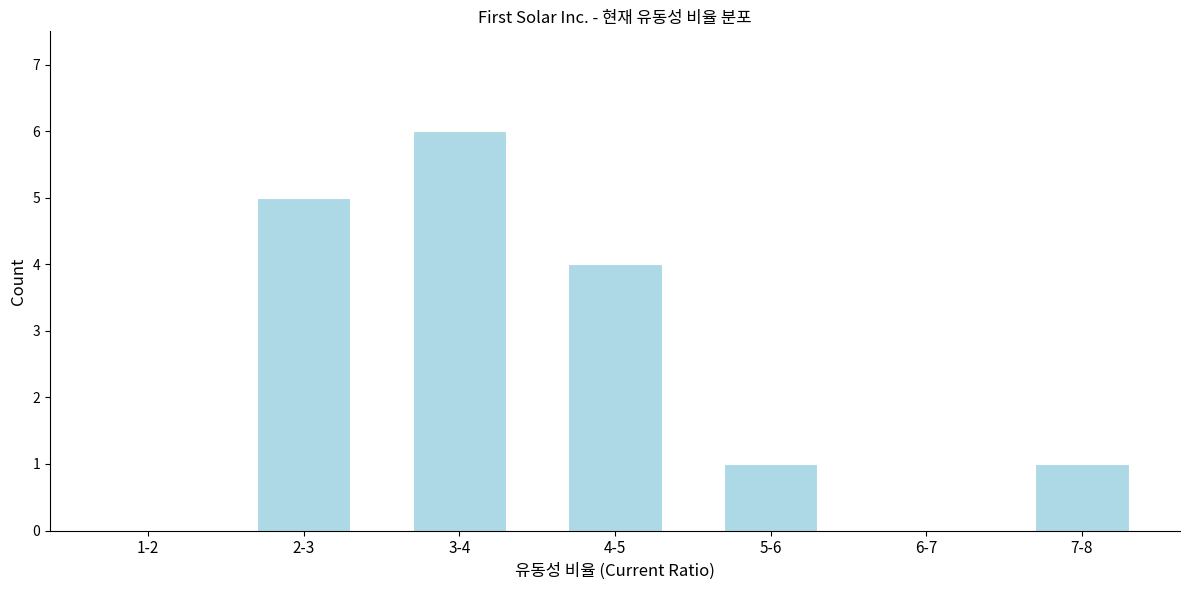

Reading left to right, extract all data points from this chart.

1-2=0	2-3=5	3-4=6	4-5=4	5-6=1	6-7=0	7-8=1